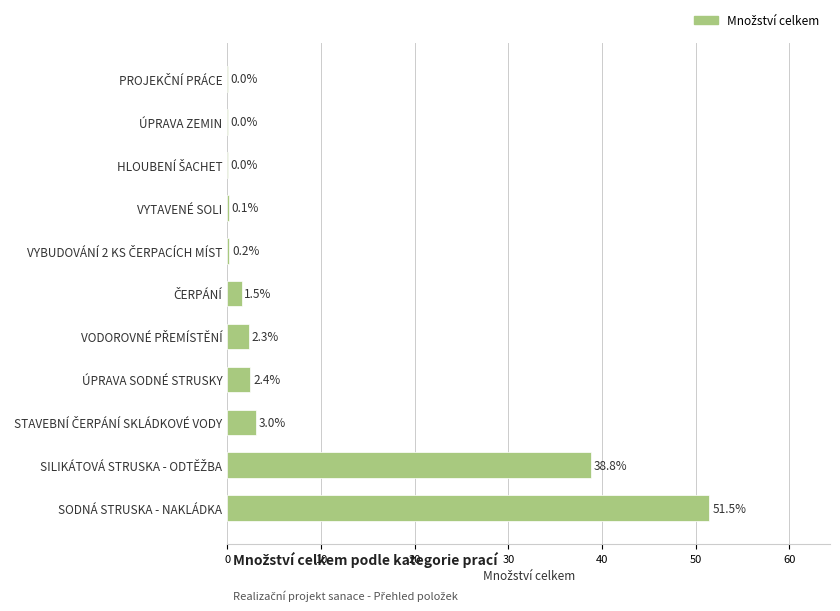

Which category has the highest value across all series?

SODNÁ STRUSKA - NAKLÁDKA